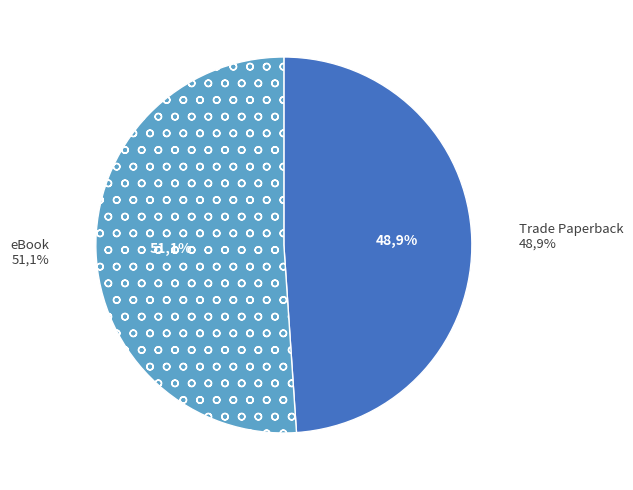

The eBook (Plant-Based Baby Food) slice represents 14% of the pie. True or false?

False